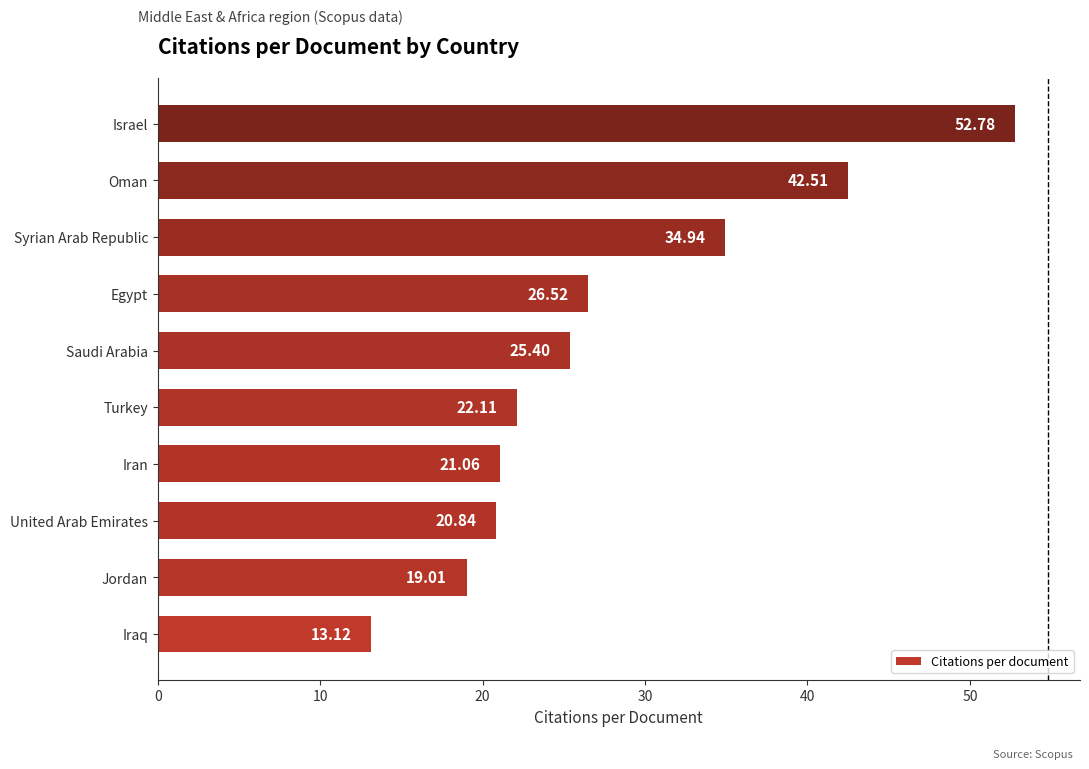

At which category does the chart reach its minimum across all series?

Iraq